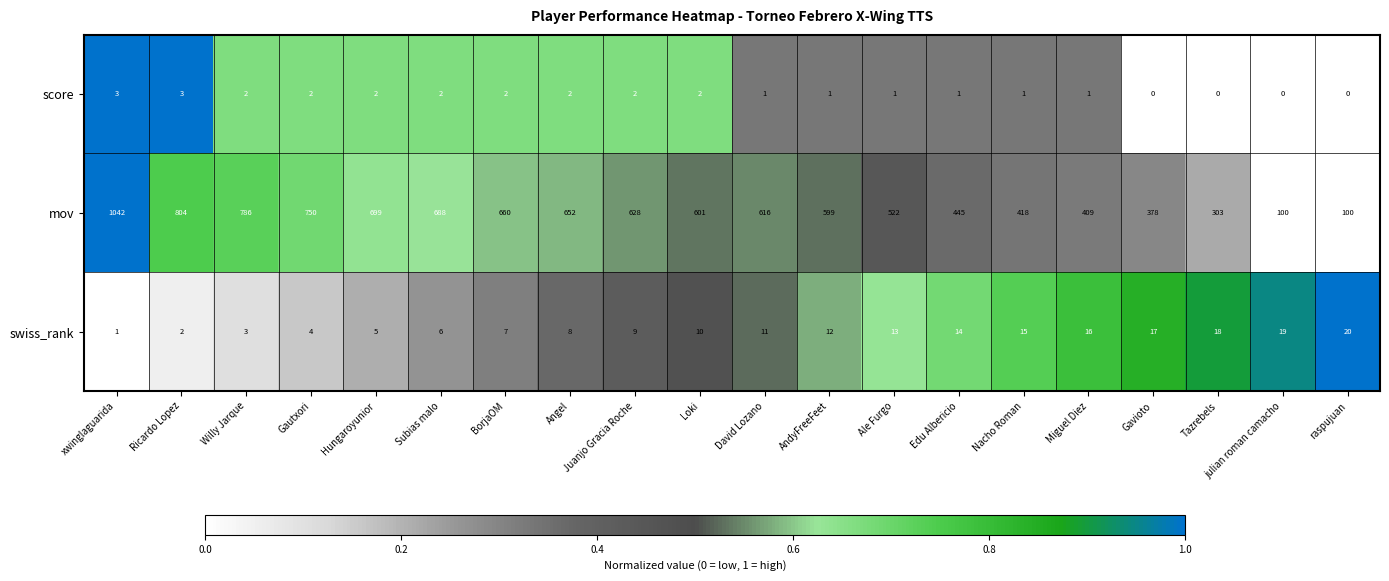

At BorjaOM, list the series in order from smallest to largest.

score, swiss_rank, mov